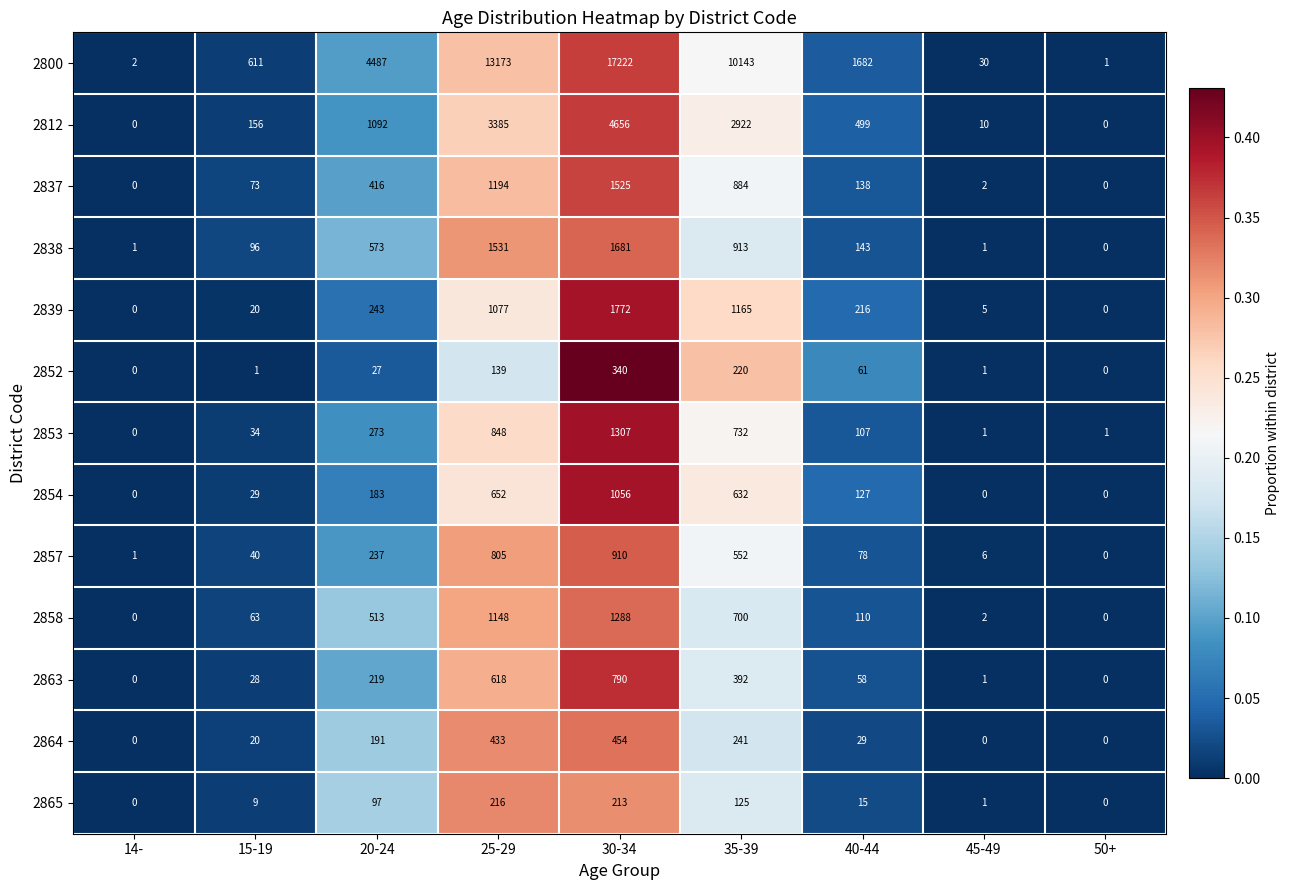

Where does the 2865 series first go above 15?

20-24